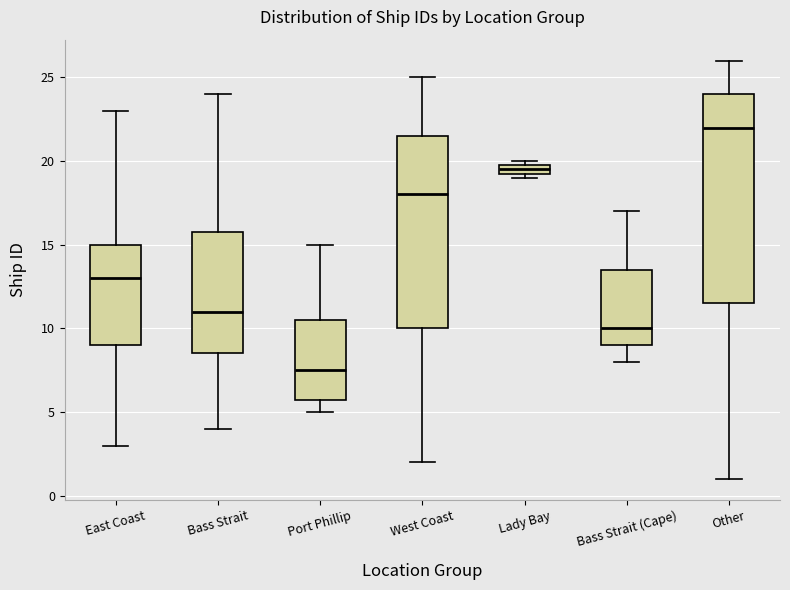

Which box is the tallest, from its lower edge to its upper edge?

Other